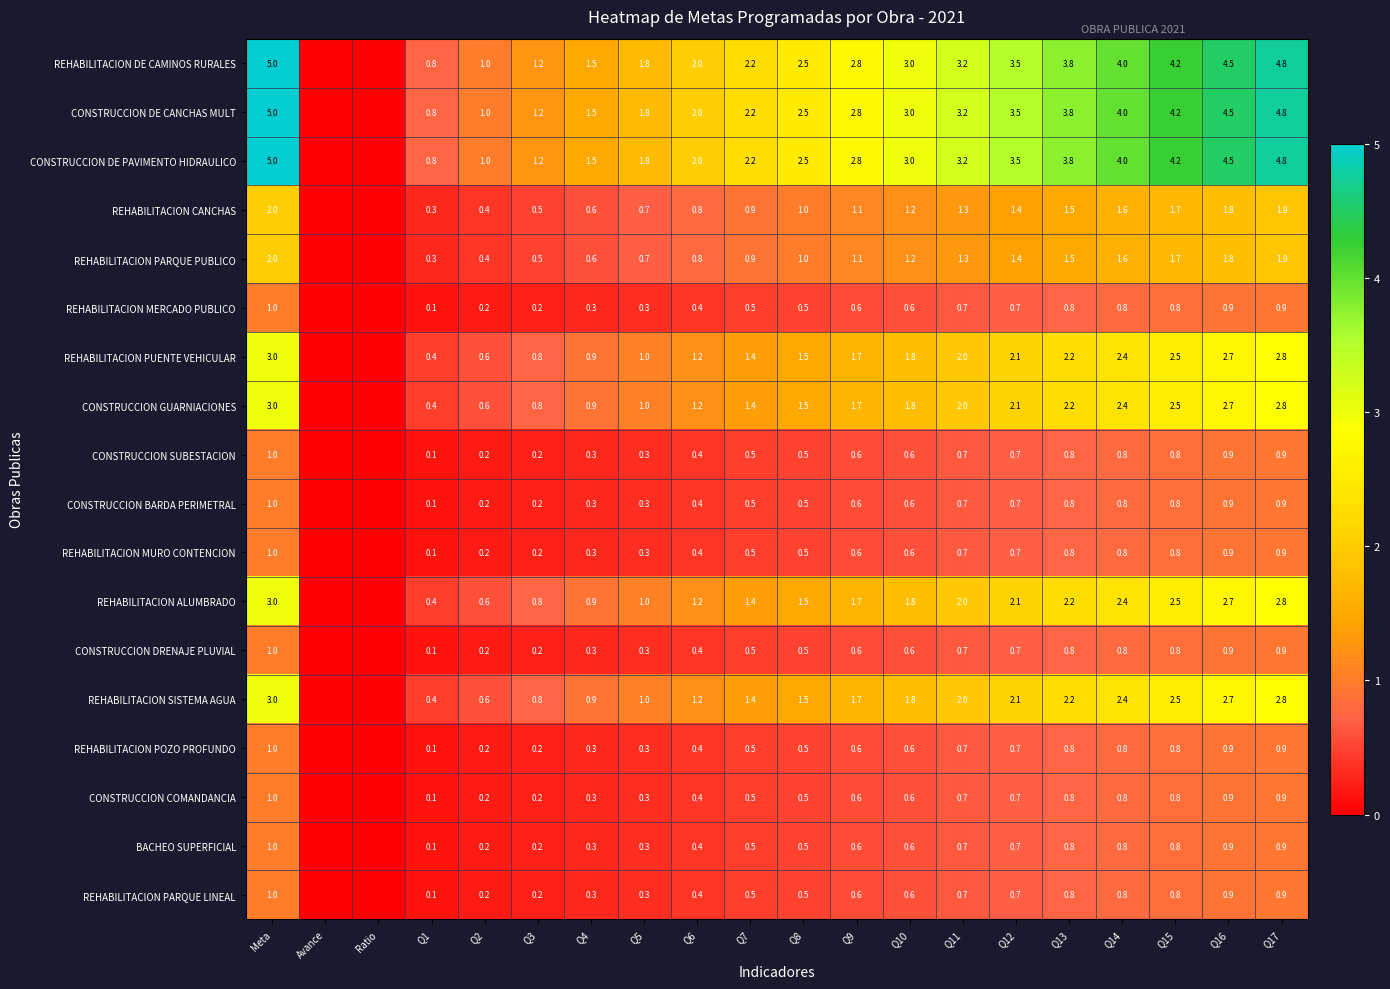

What is the spread (max minus min) of values at Q4?

1.2